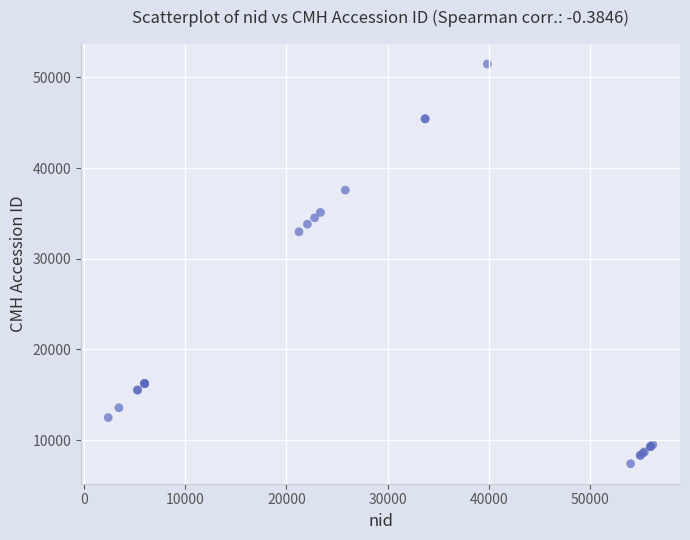

What Y value in the scatter plot is closest to 29435?

32976